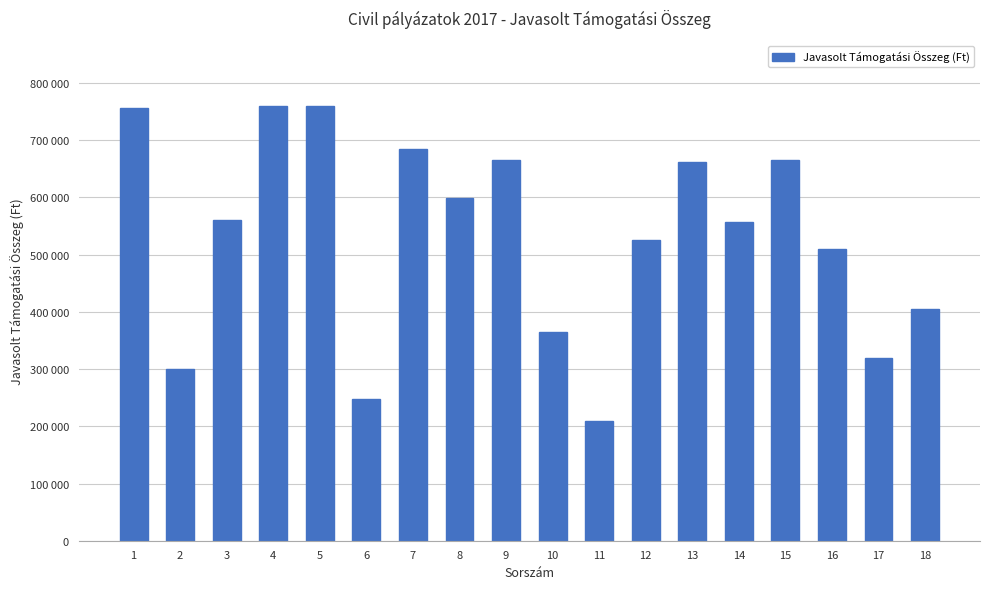

What is the minimum value shown in the chart?

209300